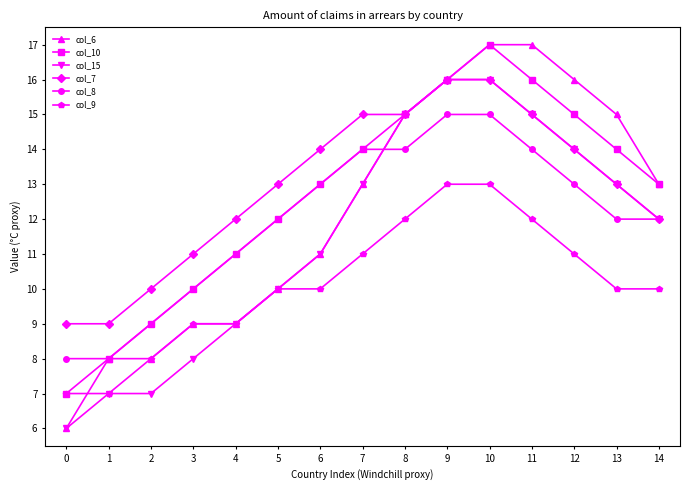

Which series has the largest total across all categories?

col_7